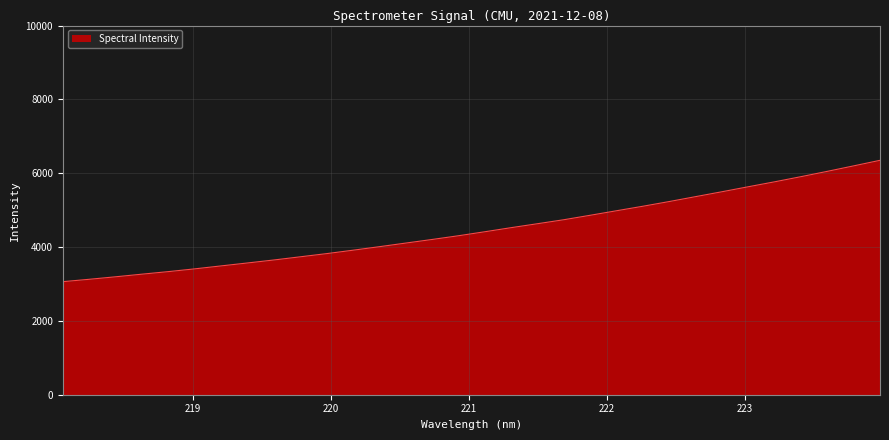

What is the minimum value shown in the chart?

3062.4